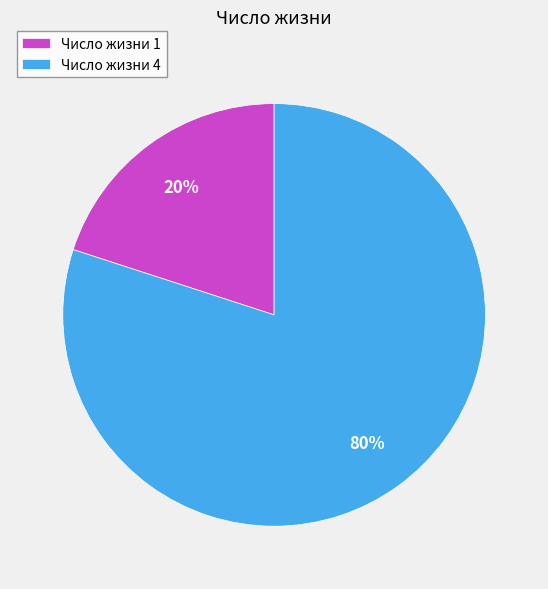

Approximately how many times larger is the value at Число жизни 4 compared to Число жизни 1?

4.0